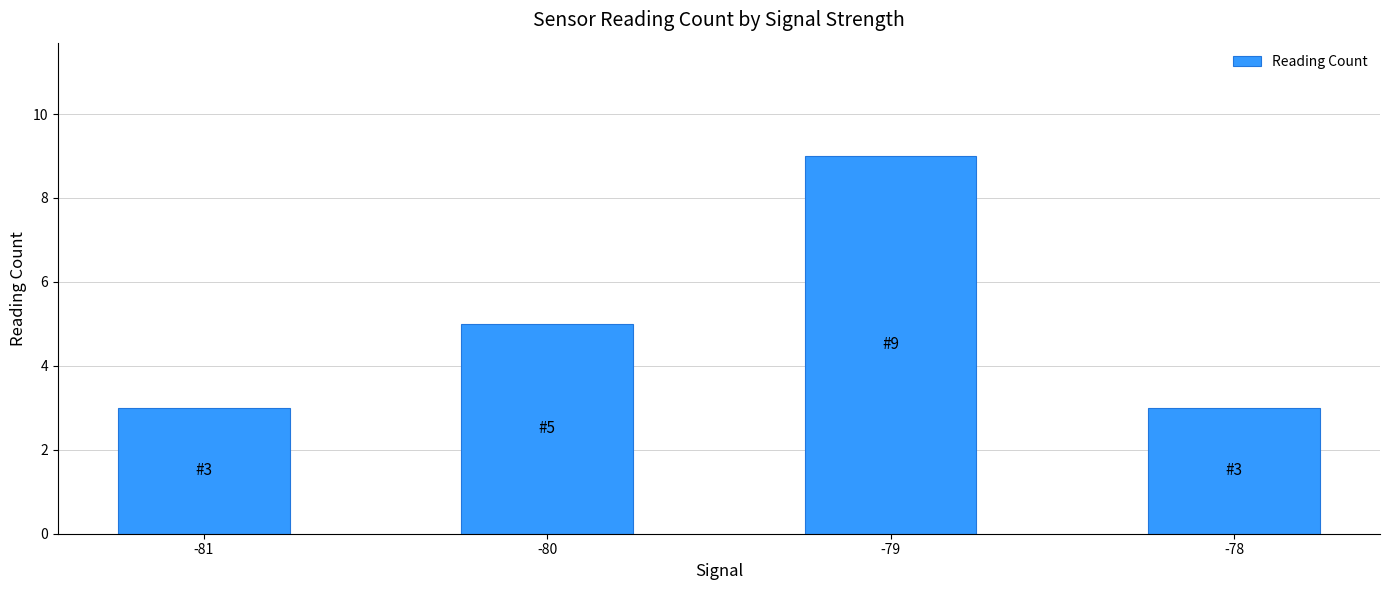

What is the difference between the maximum and minimum values?

6